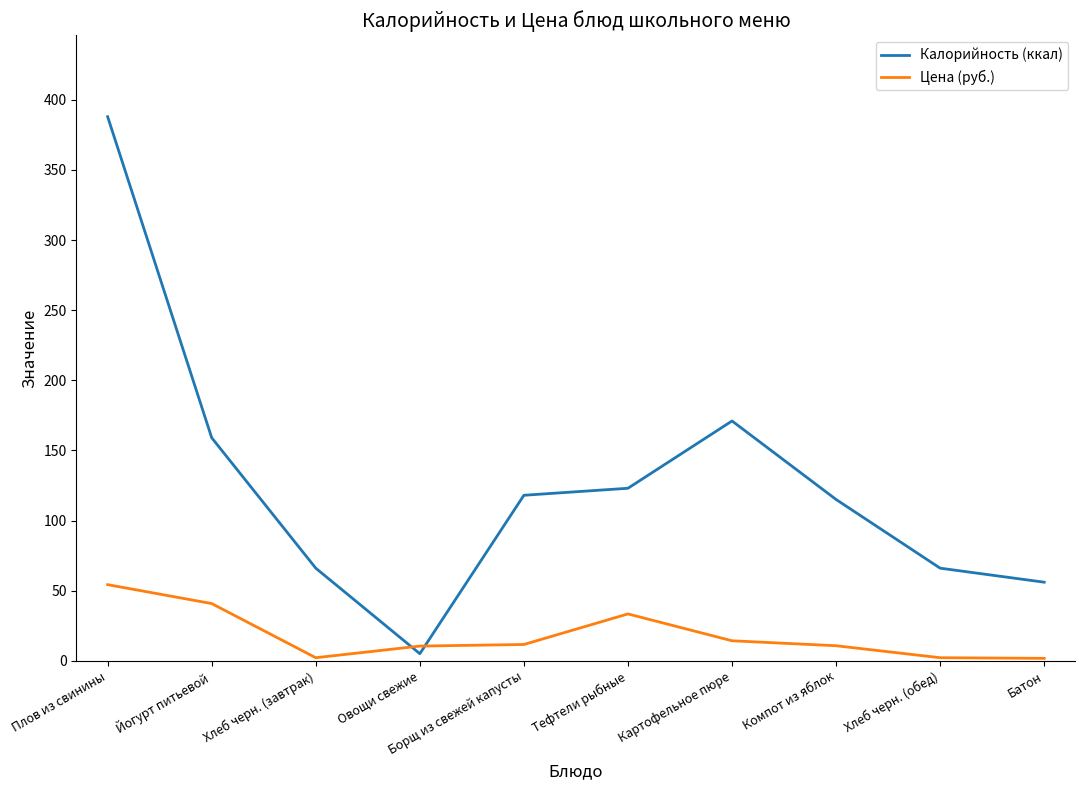

What is the difference between the highest and lowest values at Йогурт питьевой?

118.2